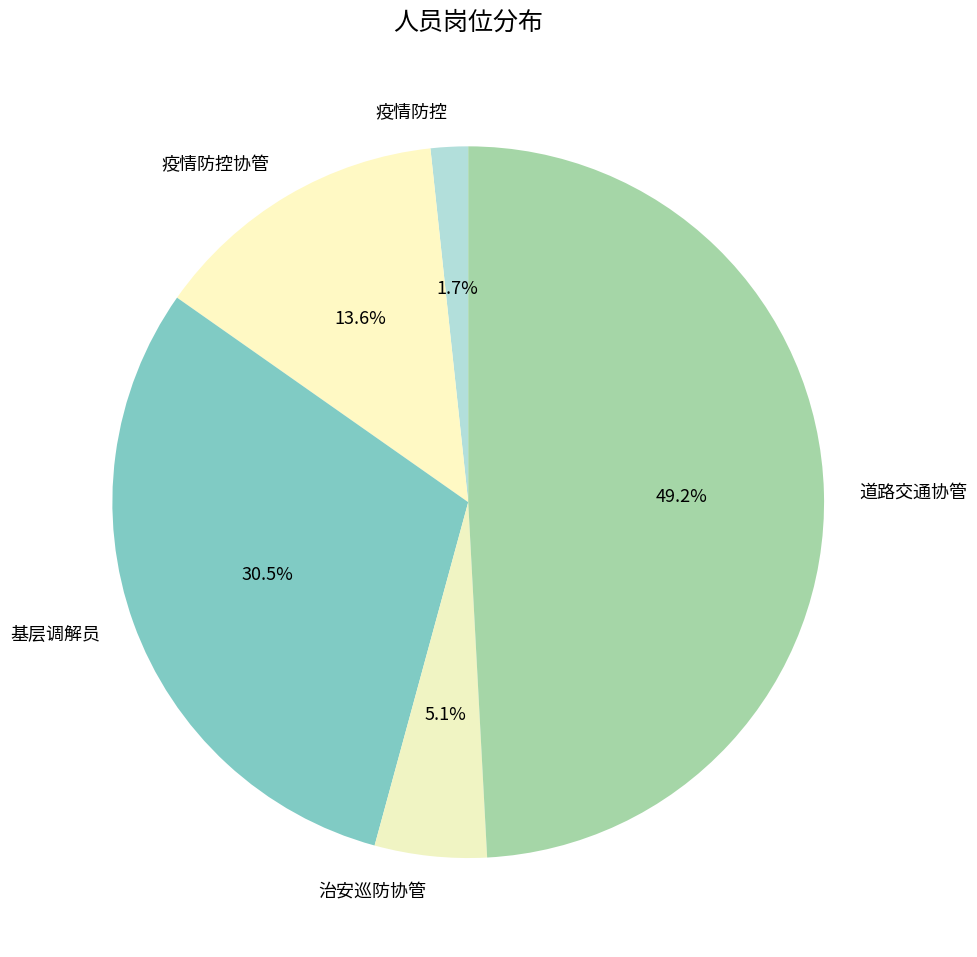

Is it true that 道路交通协管 is 49% of the pie?

True